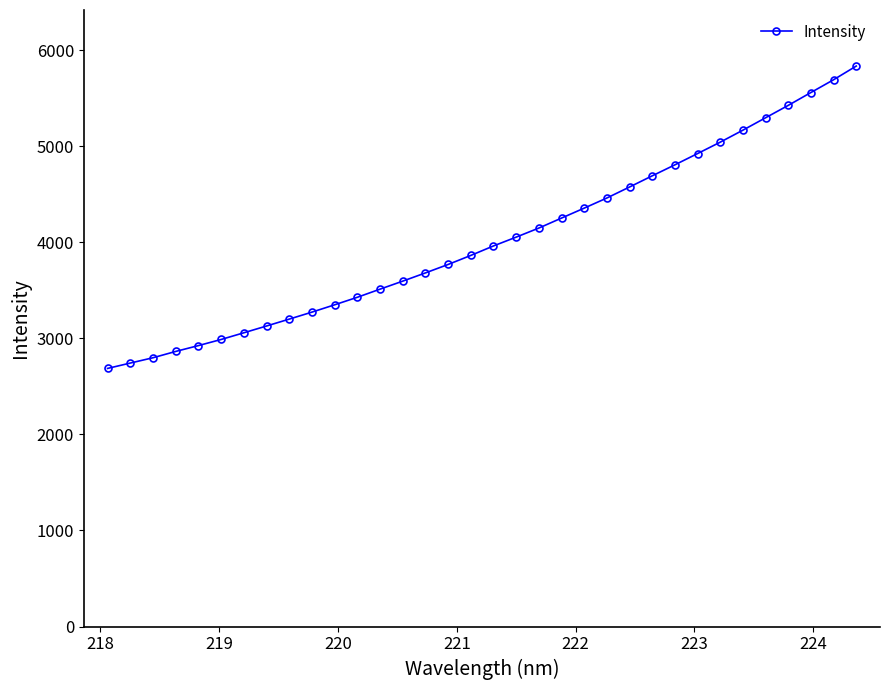

What is the average value?

4032.7